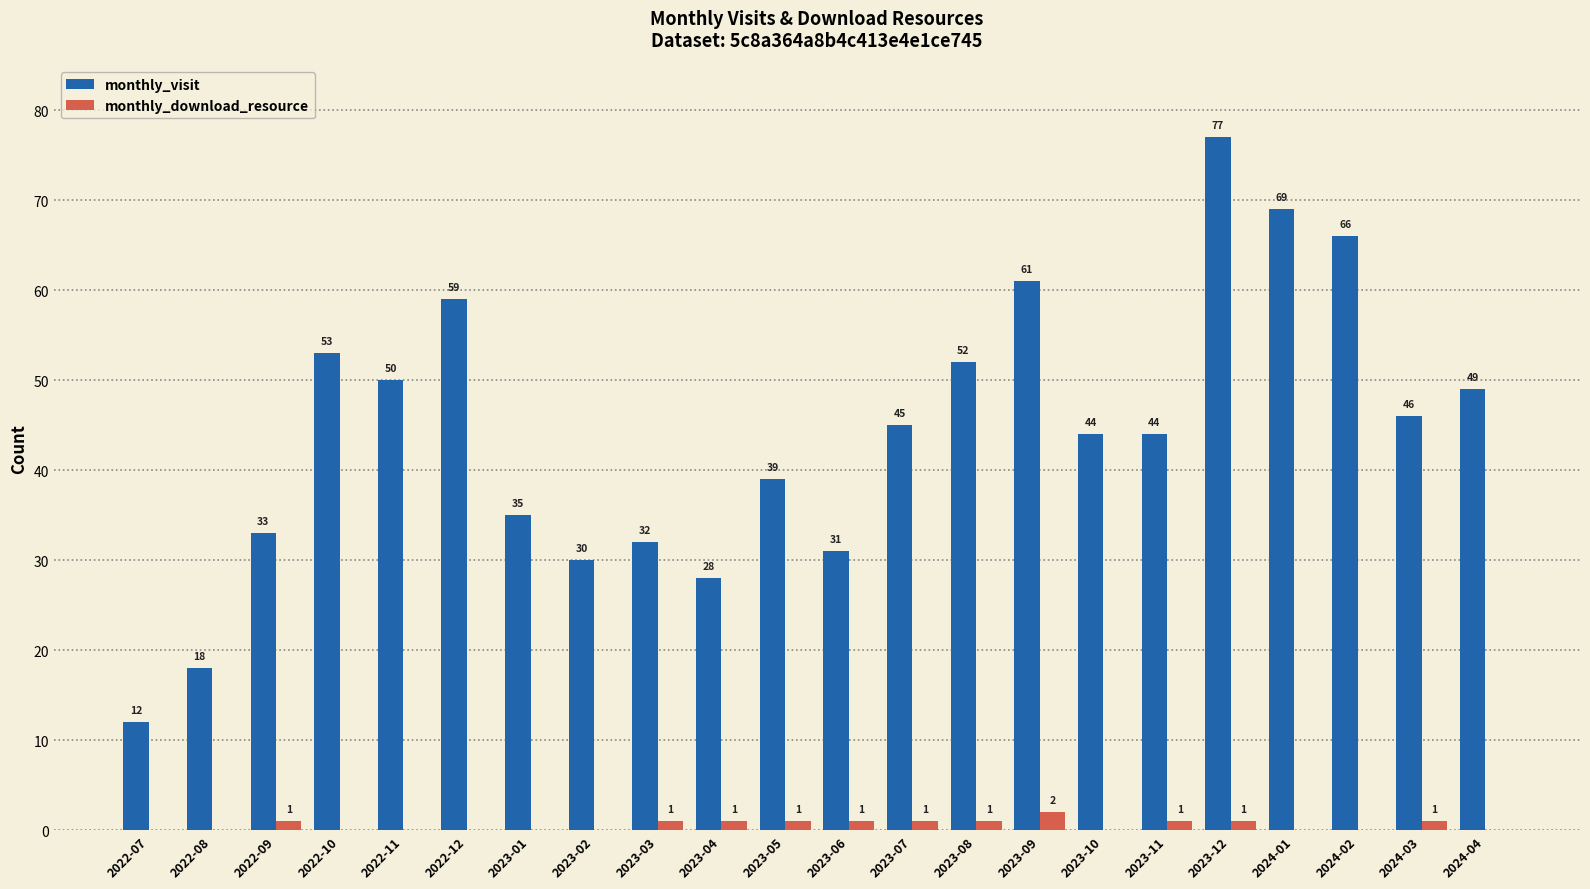

What is the greatest value displayed?

77